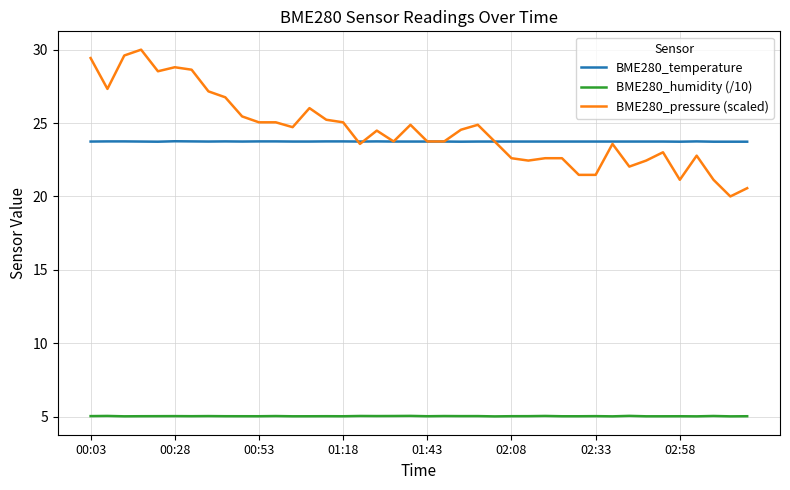

How many series are shown in this chart?

3